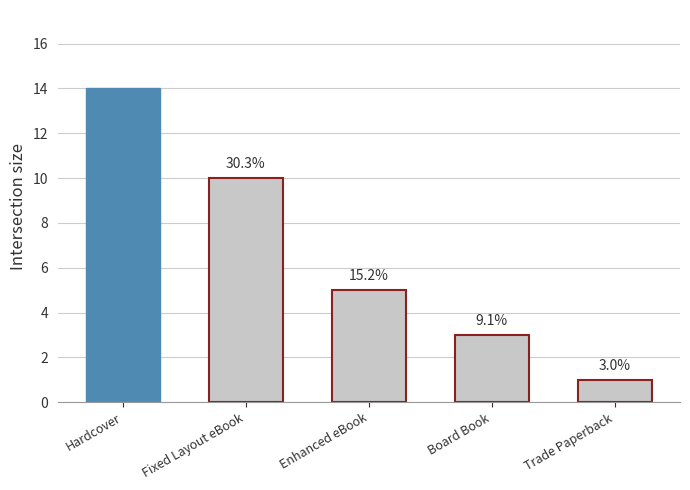

Is it true that the value at Hardcover is 3?

False